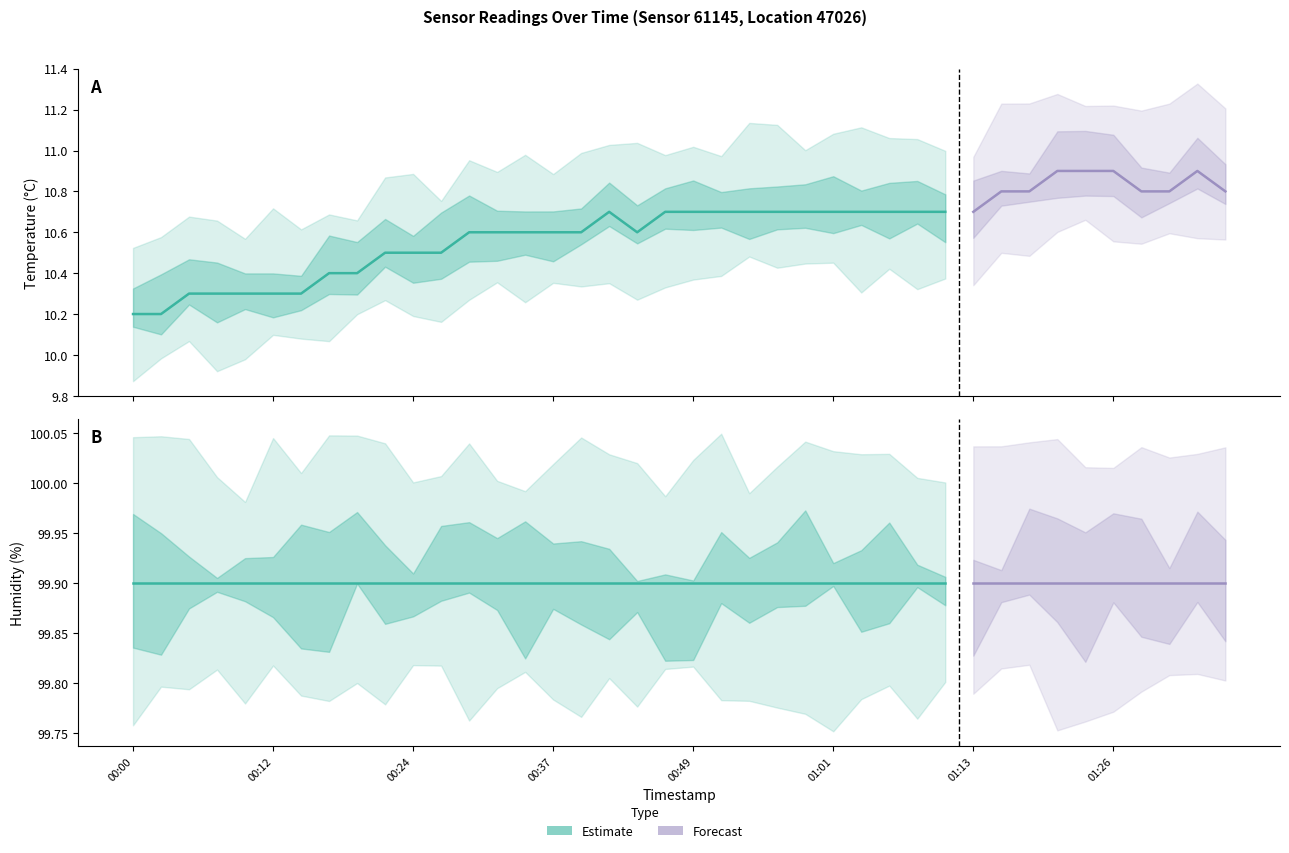

What is the maximum value for humidity?

99.9